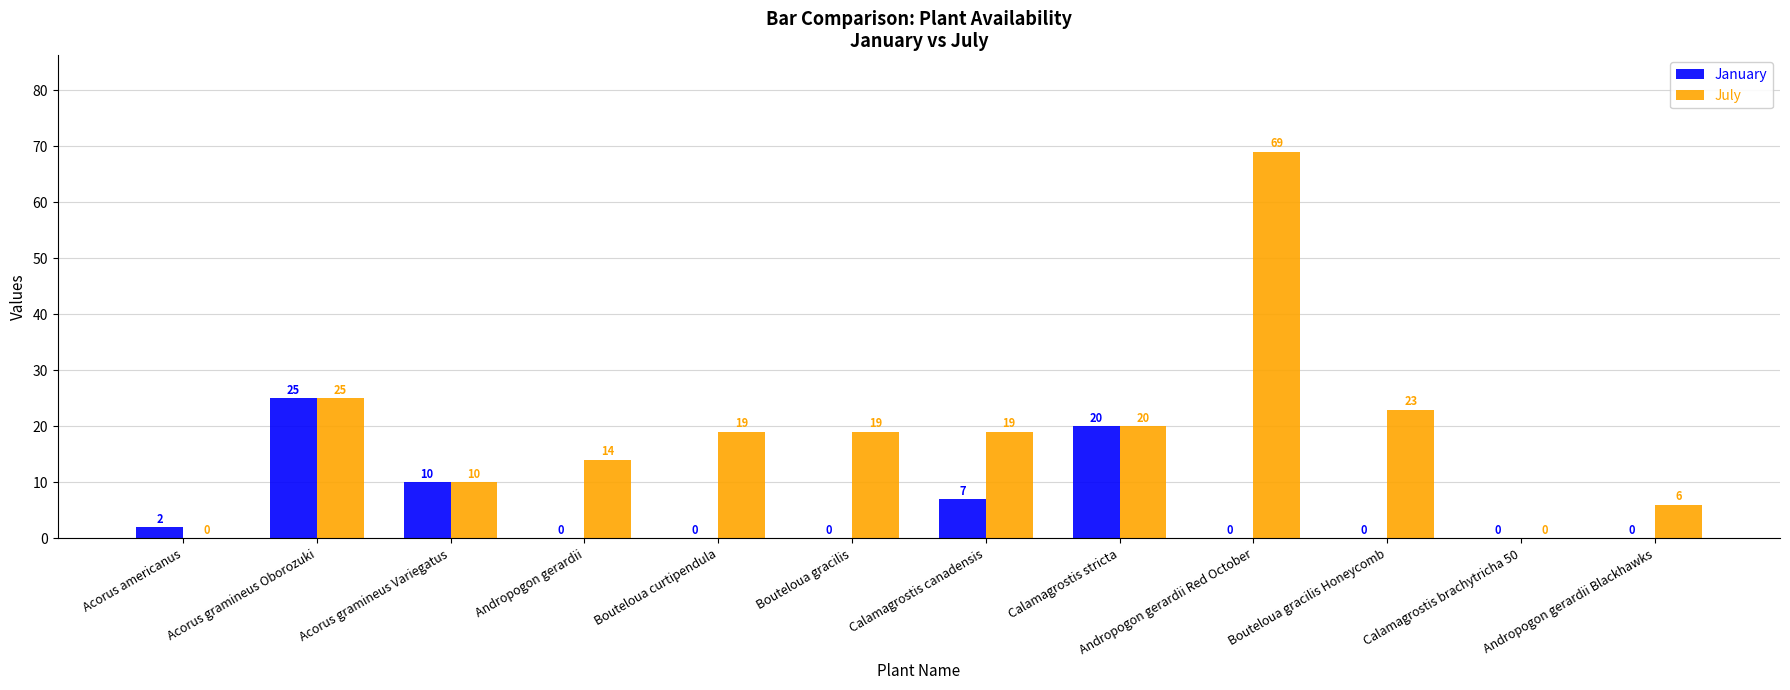

Which series has the largest total across all categories?

July